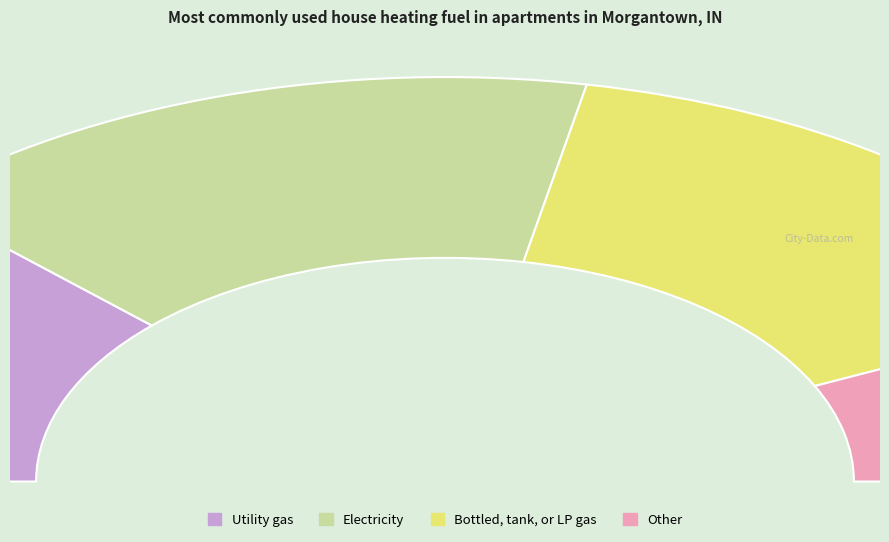

To the nearest percent, what percentage of the pie is 6?

7%